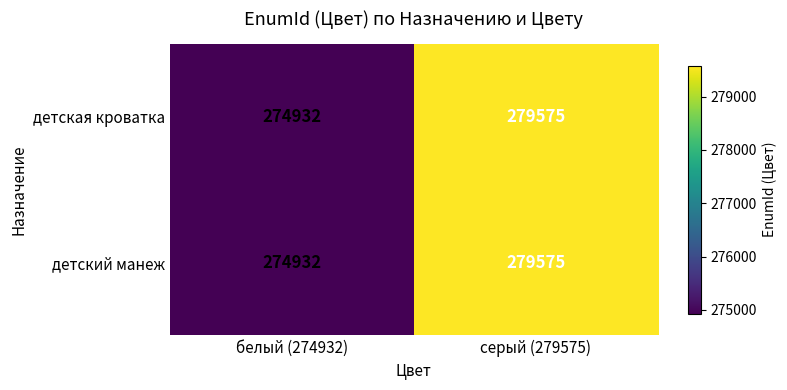

Count the number of categories in the chart.

2